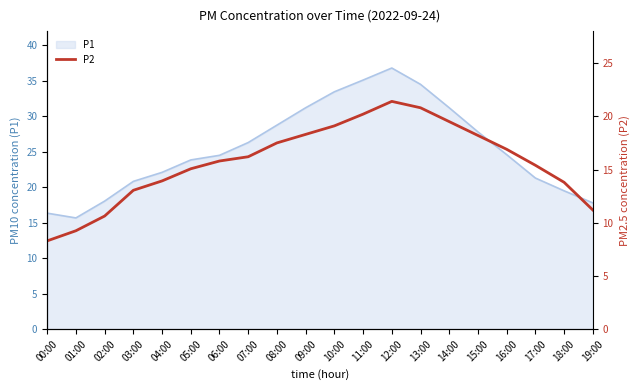

List the labels in order of value, smallest first.

00:00, 01:00, 02:00, 19:00, 03:00, 18:00, 04:00, 05:00, 17:00, 06:00, 07:00, 16:00, 08:00, 15:00, 09:00, 10:00, 14:00, 11:00, 13:00, 12:00